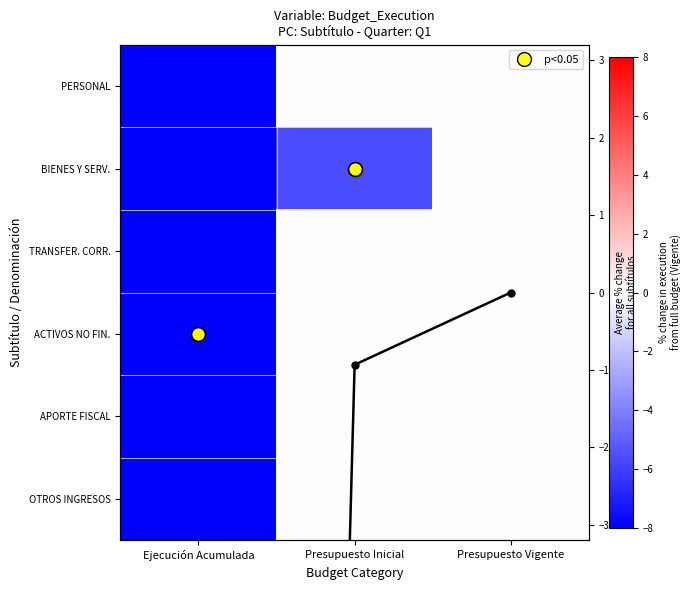

True or false: TRANSFER. CORR. has a value of 0.0 at Presupuesto Inicial.

True